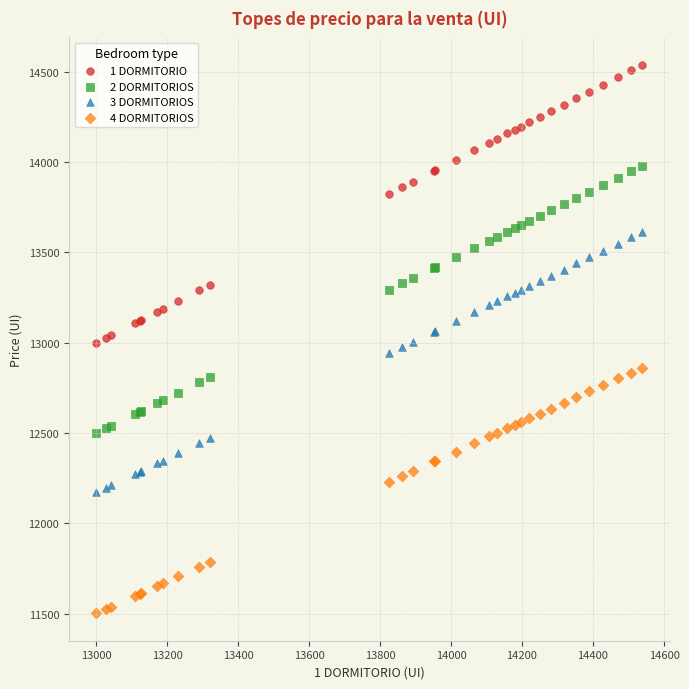

What are all the series names shown in the legend?

1 DORMITORIO, 2 DORMITORIOS, 3 DORMITORIOS, 4 DORMITORIOS